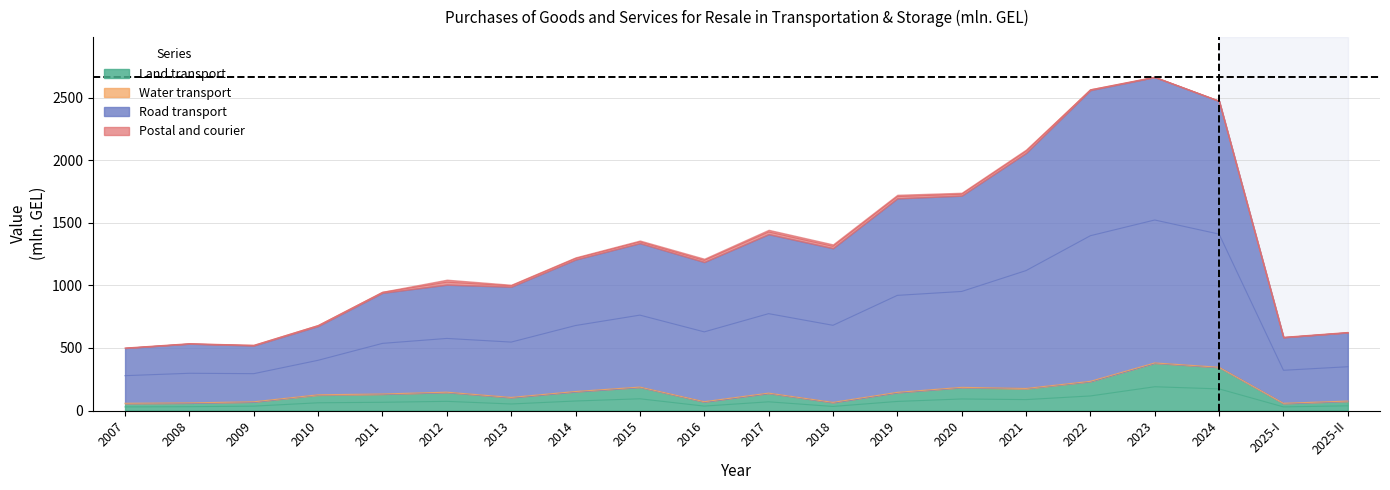

The Road transport series shows 1215.7 at 2014. True or false?

True